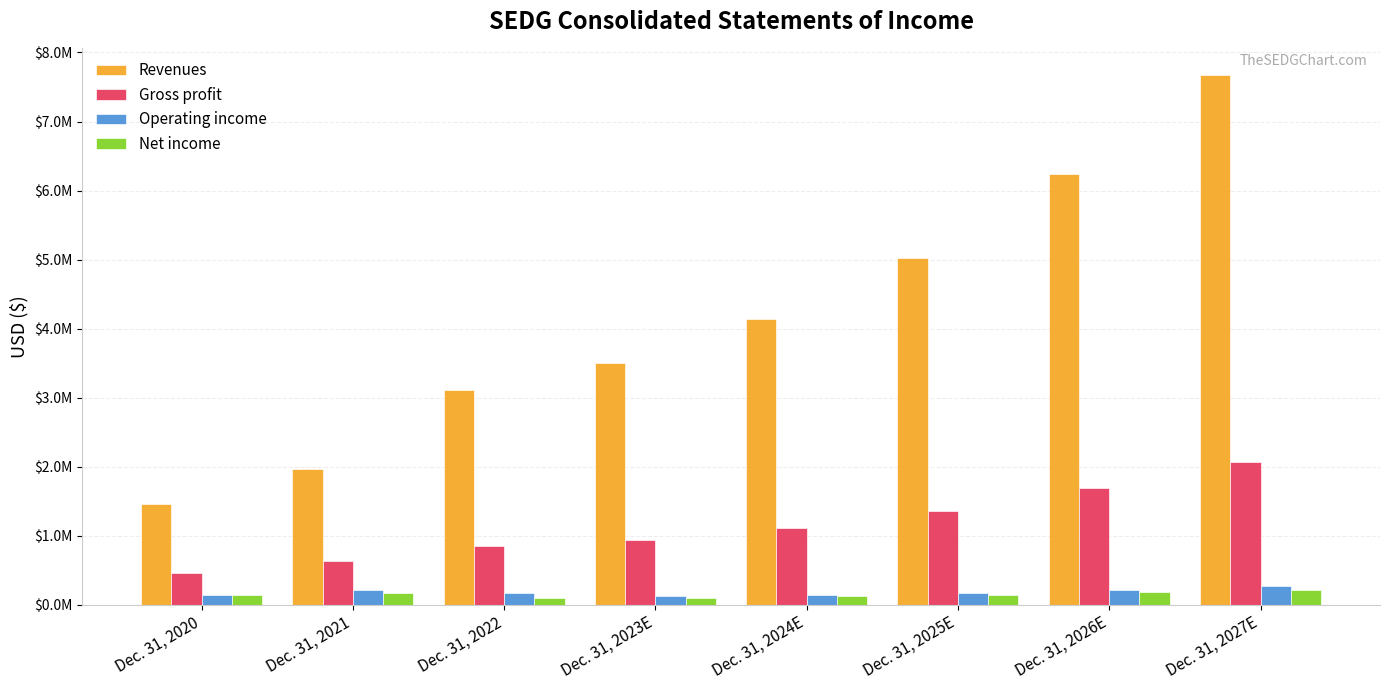

At which label does Gross profit first exceed 1116972?

Dec. 31, 2024E